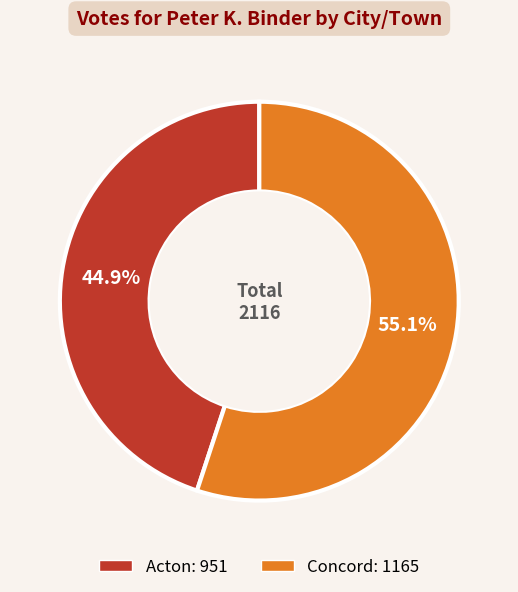

Rank the categories by value from highest to lowest.

Concord, Acton